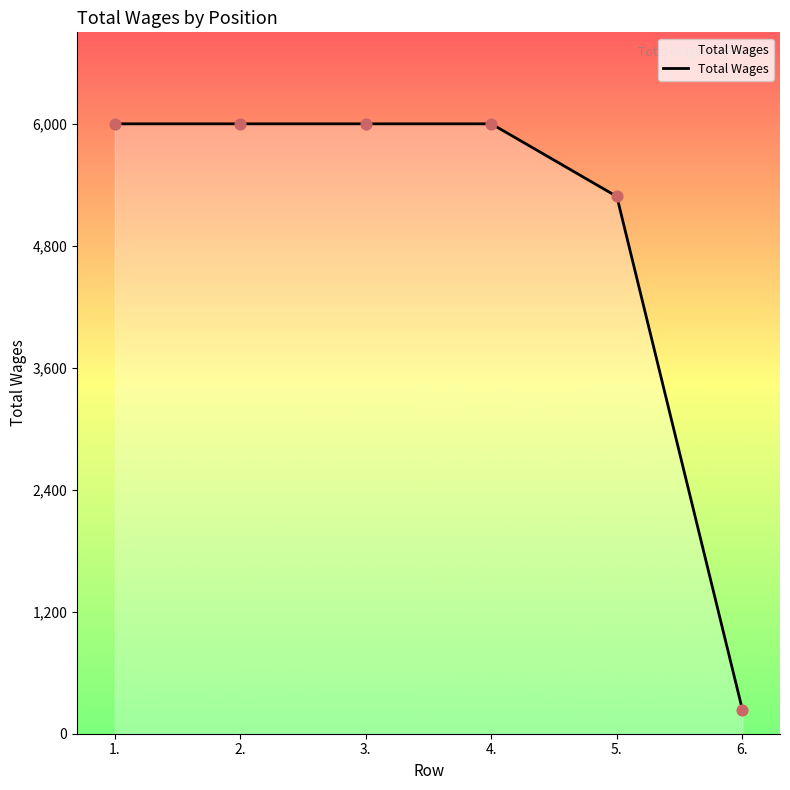

What is the ratio of the value at 5. to the value at 2.?

0.9